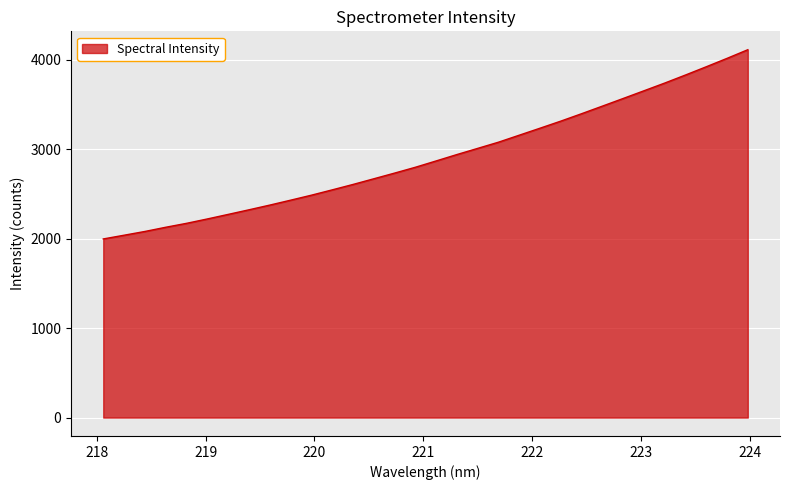

What is the minimum value shown in the chart?

1997.3